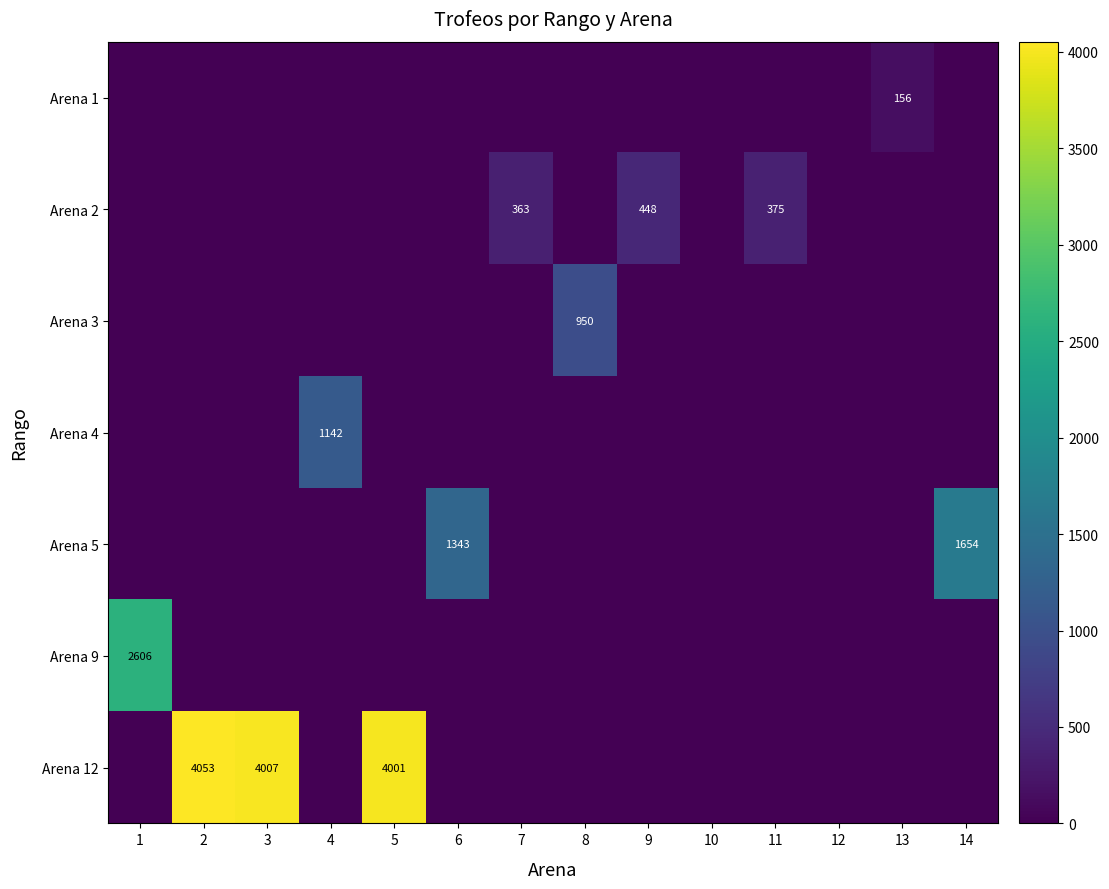

Is it true that Arena 2 equals 363 at 7?

True